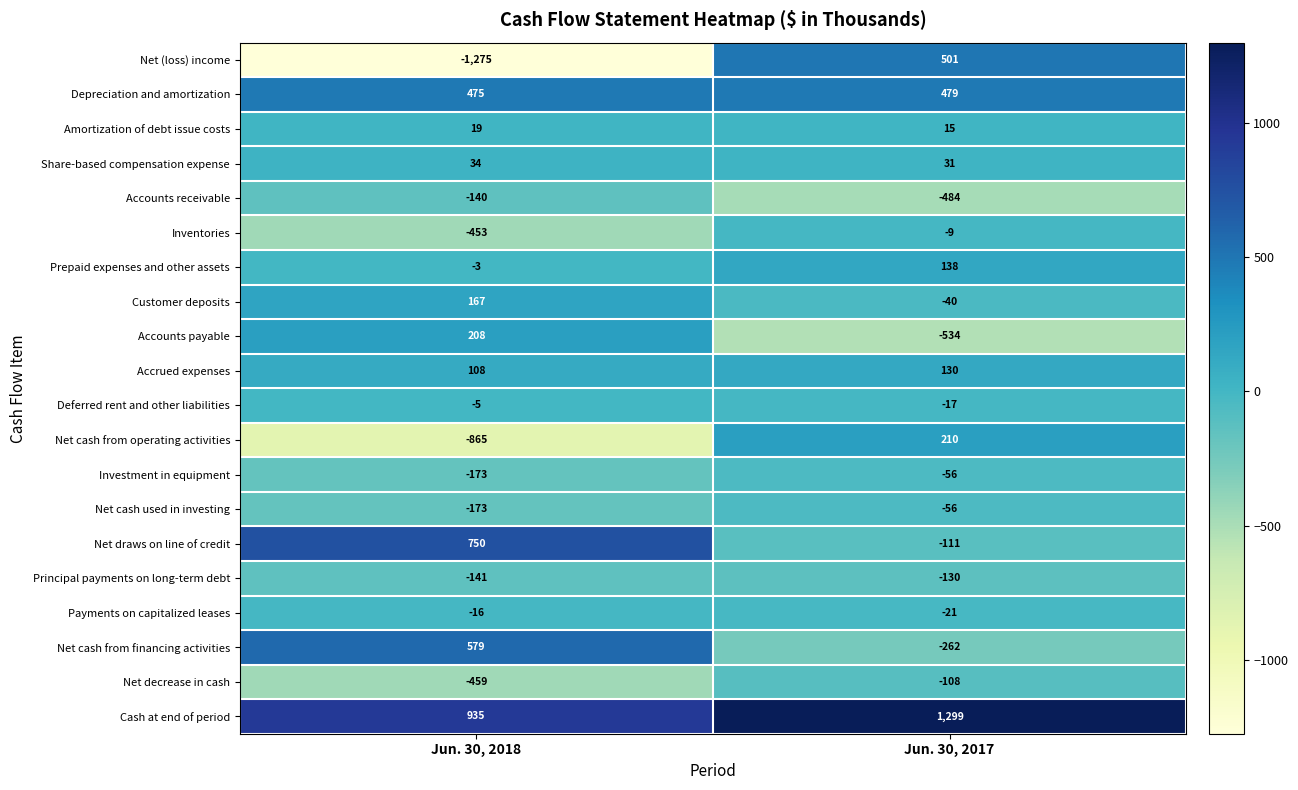

What is the highest value of the Net cash from financing activities series?

579